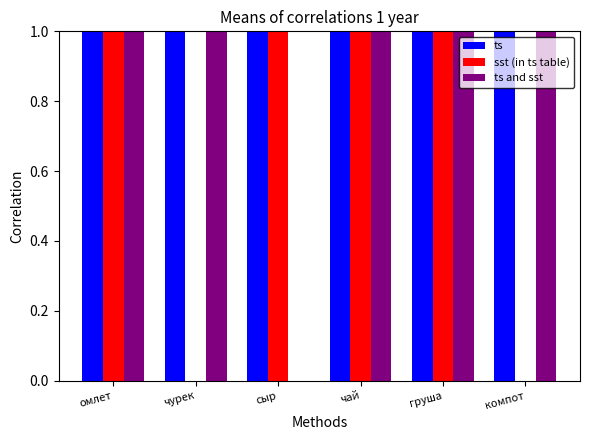

Between чай and компот, which series saw the biggest shift?

ts and sst